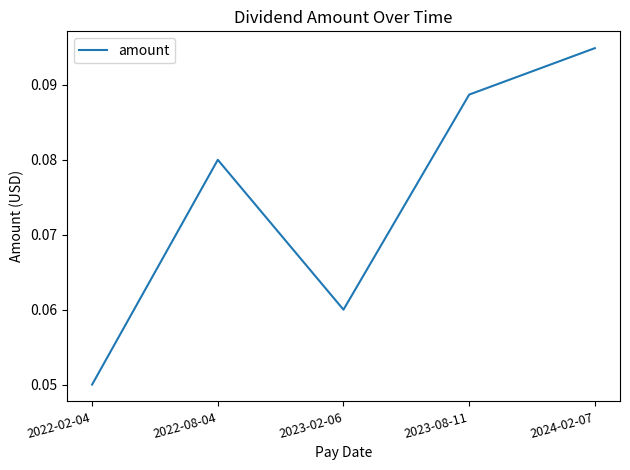

What position from the left is 2024-02-07?

5